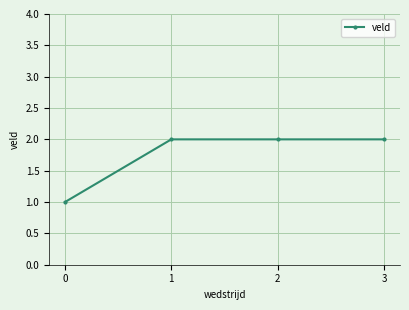

What is the ratio of the value at 2 to the value at 1?

1.0